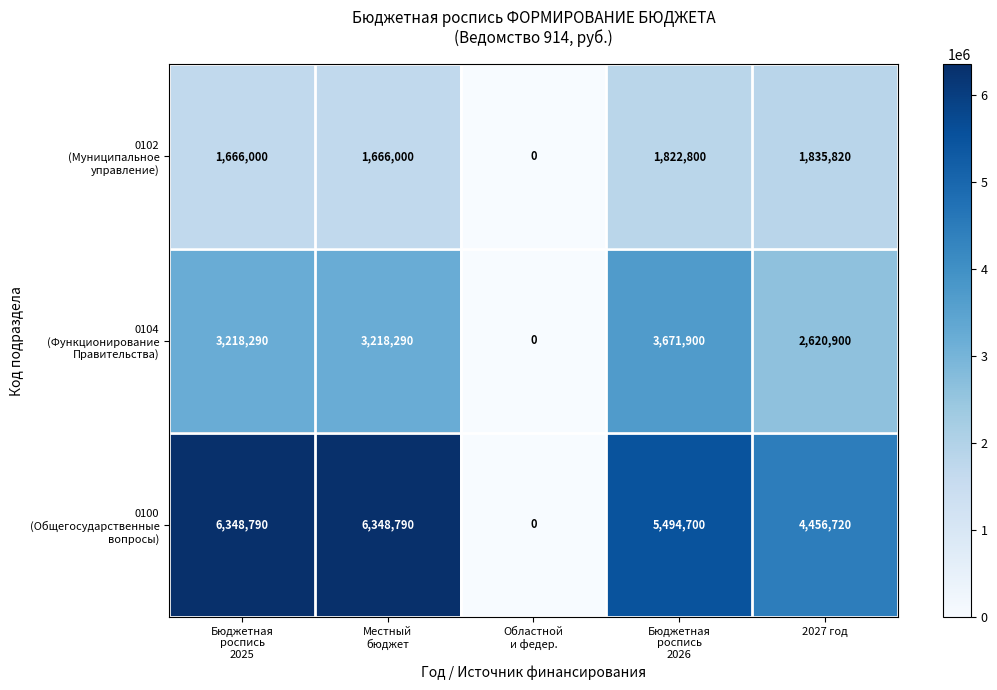

At how many categories does at least one series exceed 3325317?

4